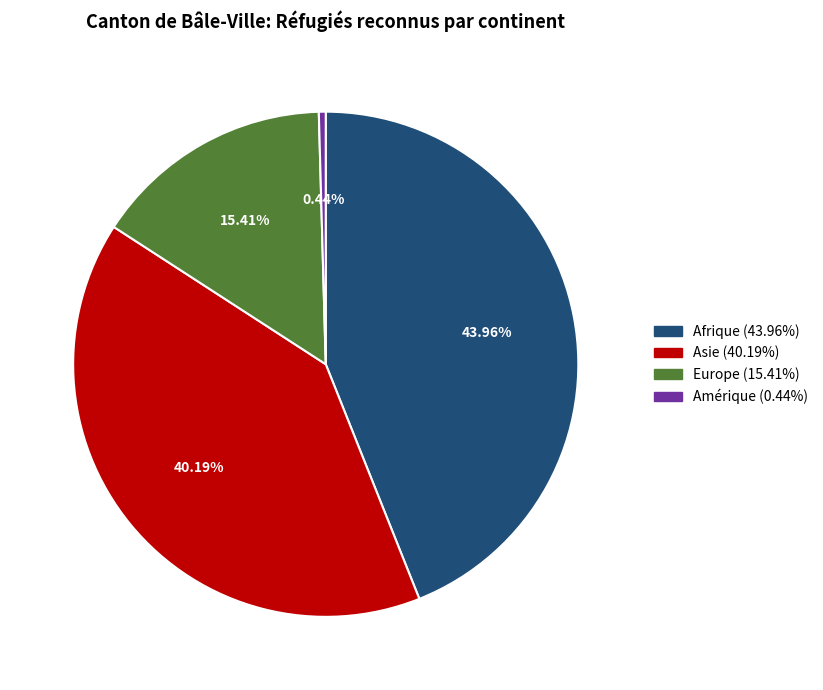

Do Europe (15.41%) and Amérique (0.44%) together represent more than half of the pie?

No